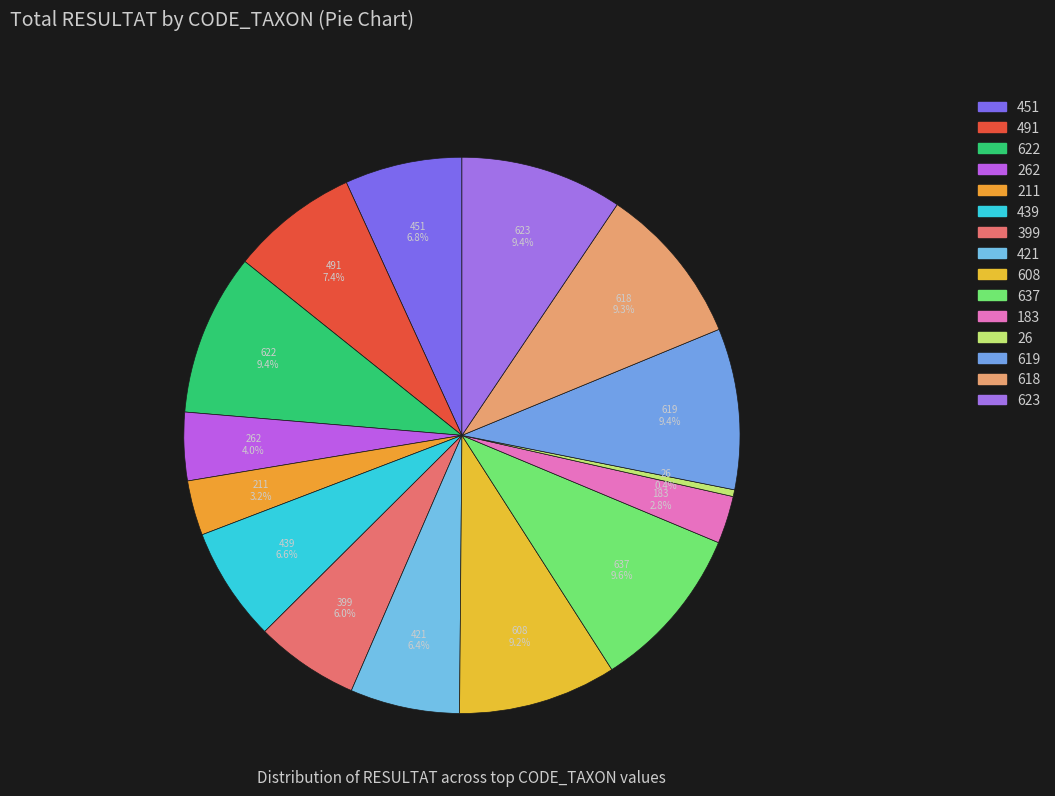

What percentage is the 451 slice, to the nearest percent?

7%